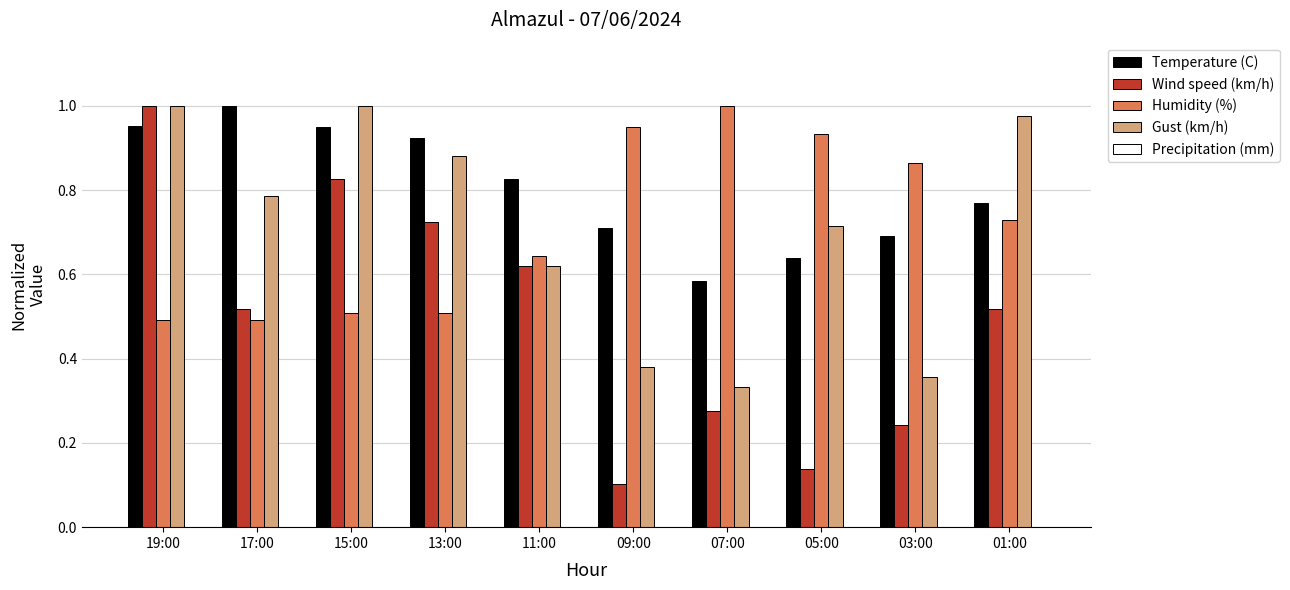

What is the sum of all Wind speed (km/h) values?

5.0